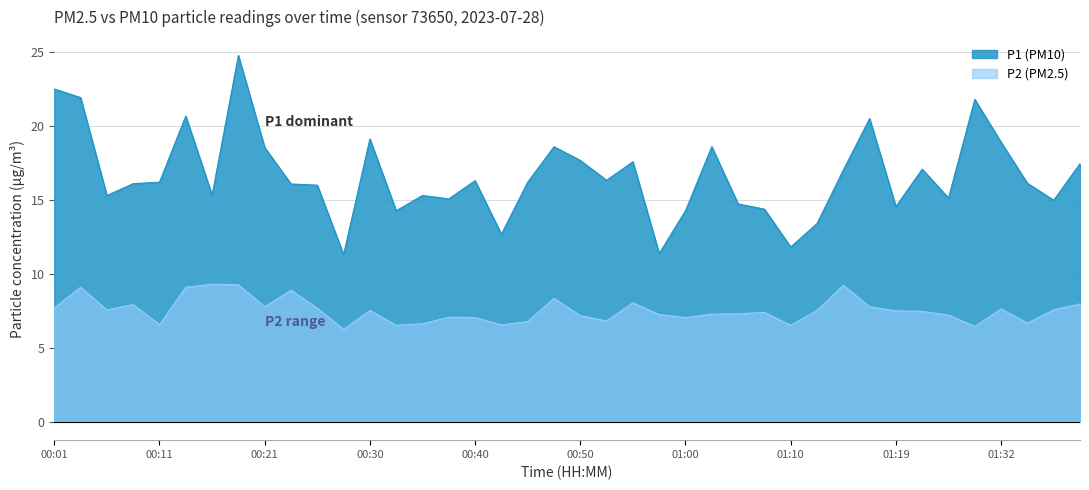

Which label corresponds to the smallest value in the chart?

00:28